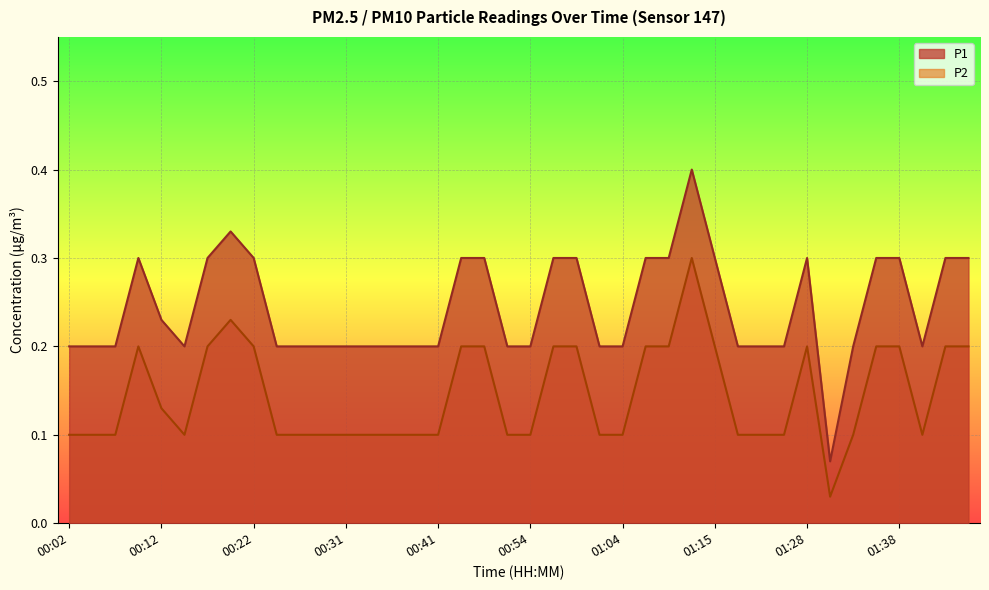

At which category does P1 reach its first local peak?

00:09